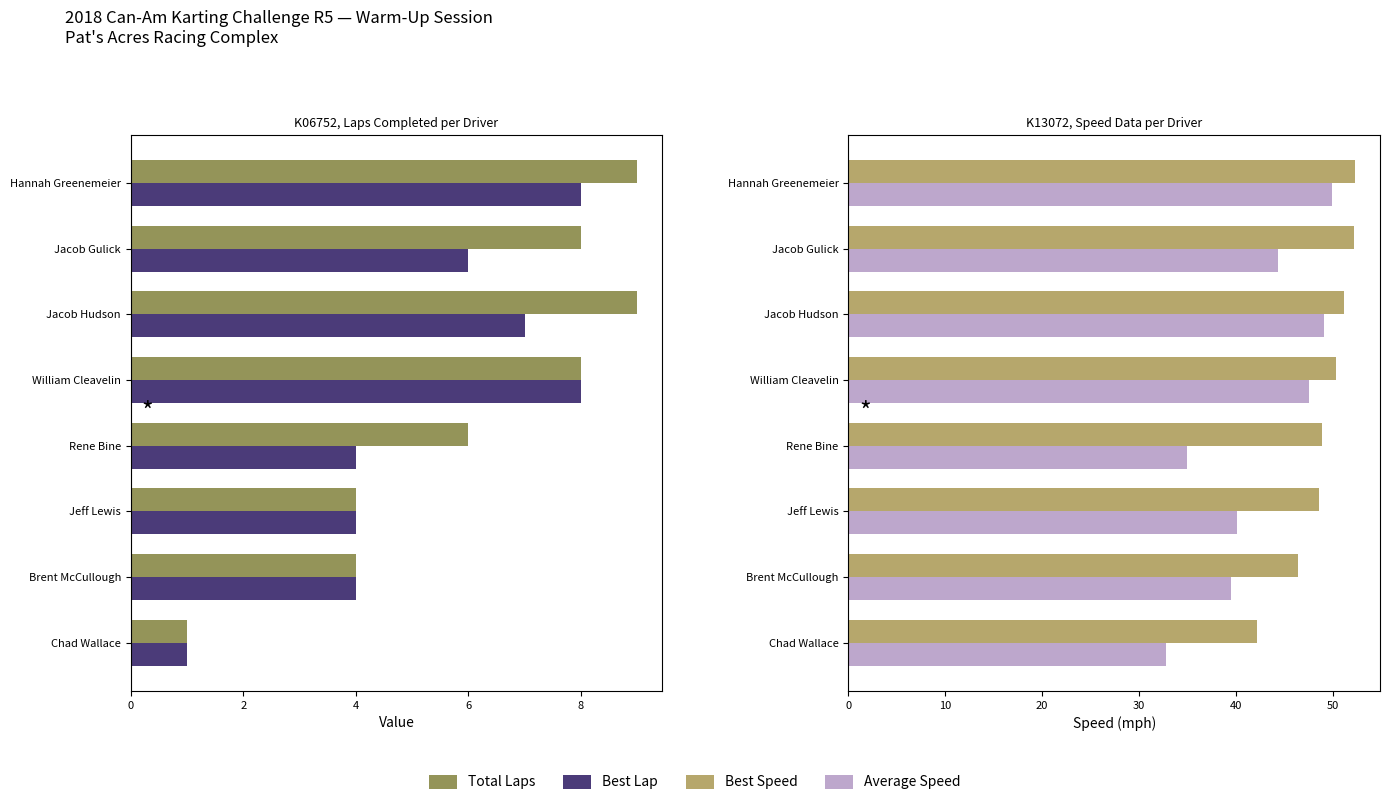

Does the chart contain any negative values?

No